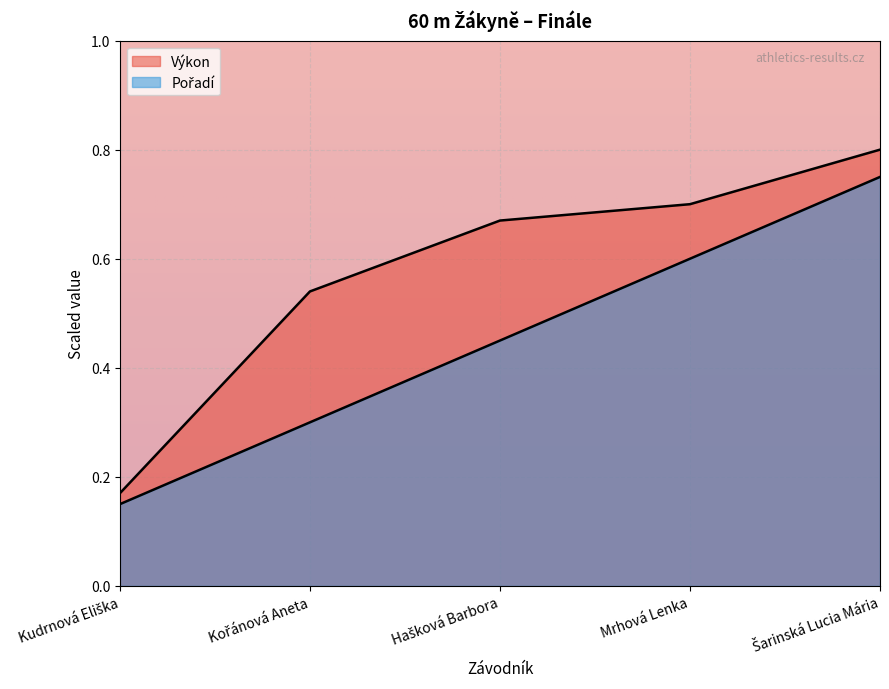

The Pořadí series shows 0.4 at Kořánová Aneta. True or false?

False